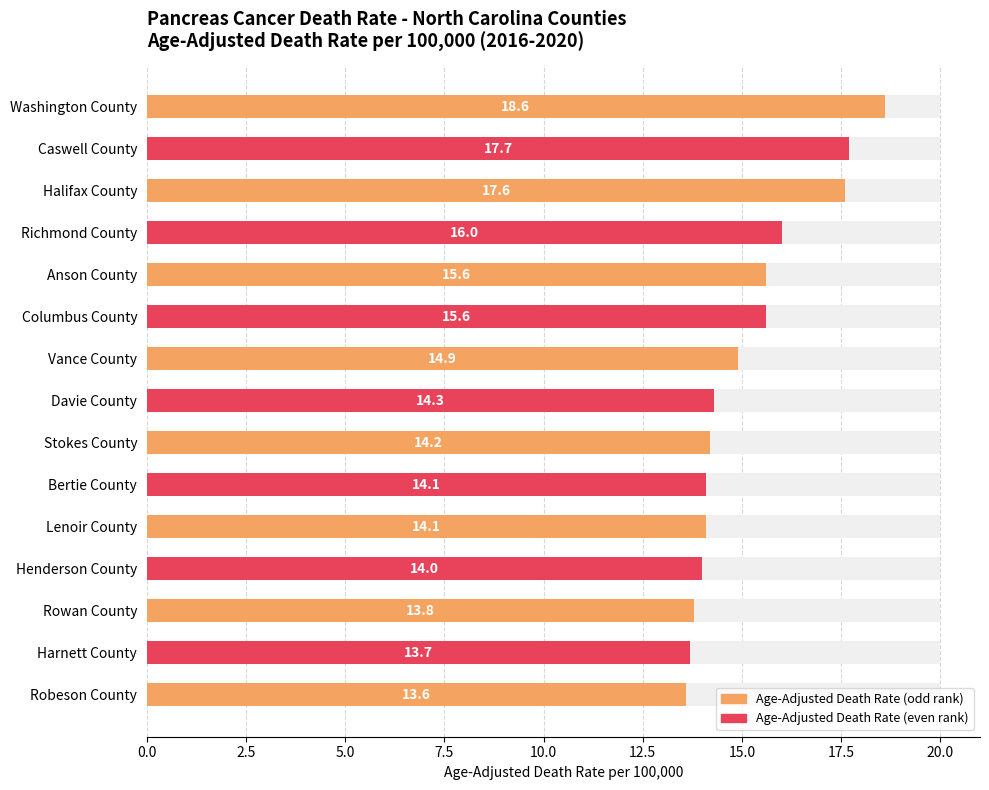

What is the value of the 5th bar from the left?

15.6